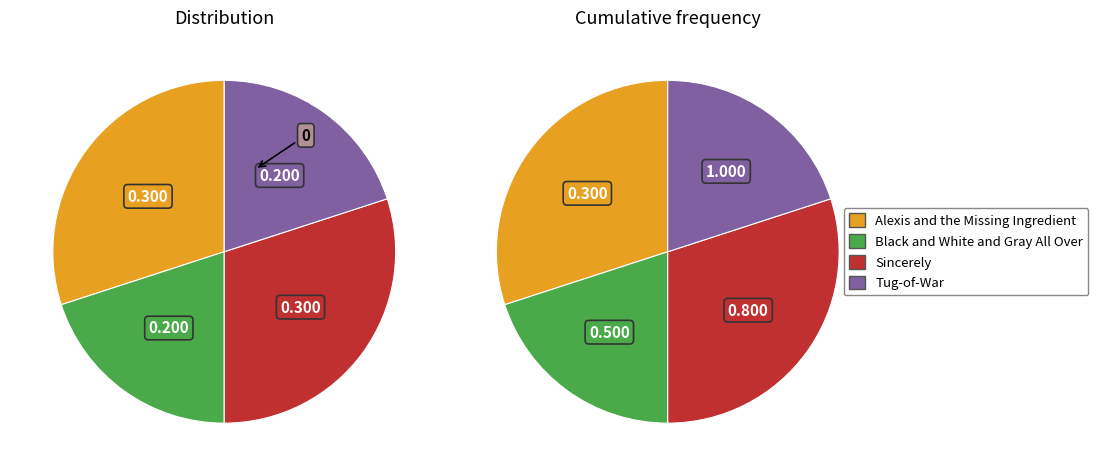

What percentage is NOT represented by Tug-of-War?

80.0%